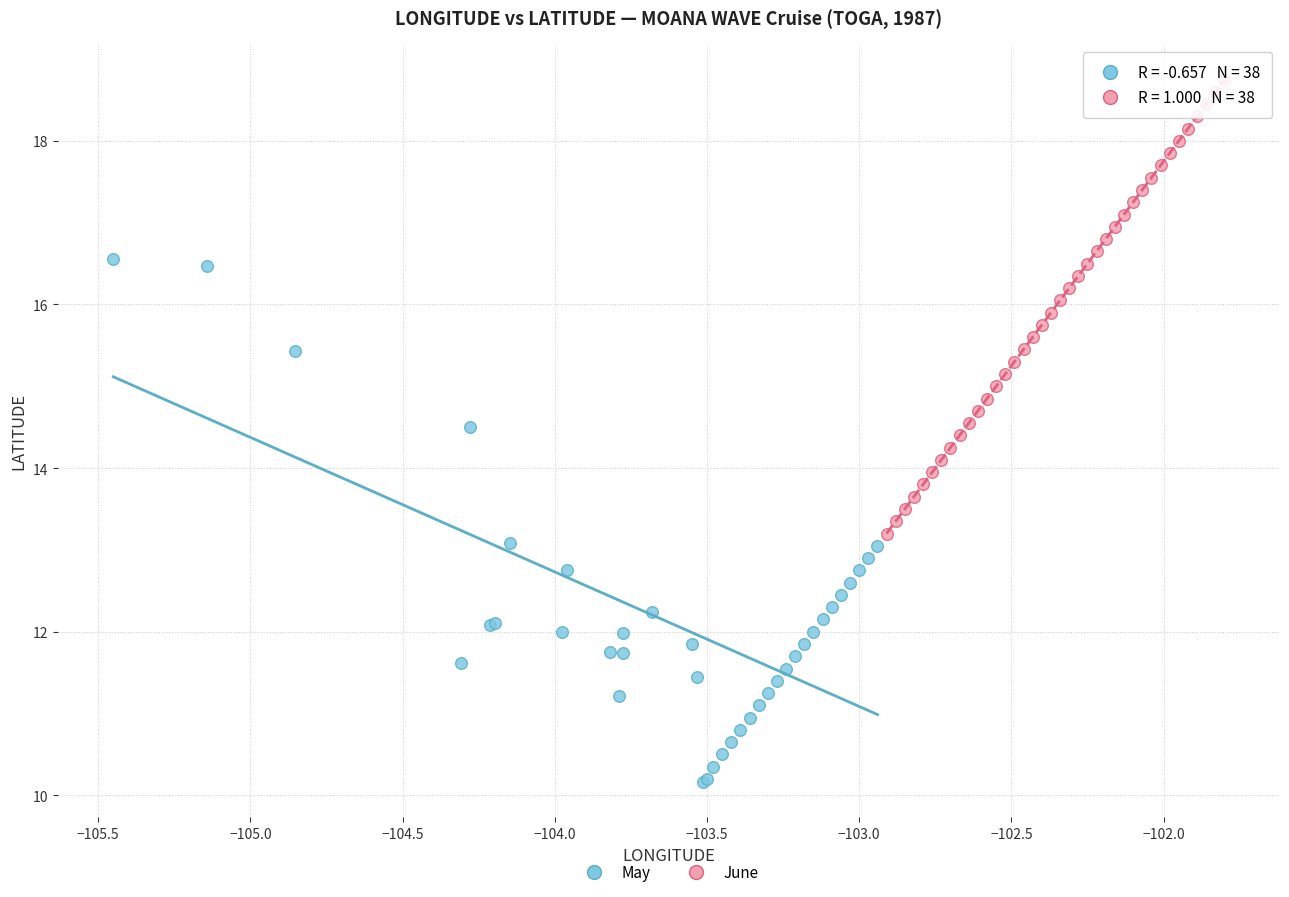

What are all the series names shown in the legend?

May, June